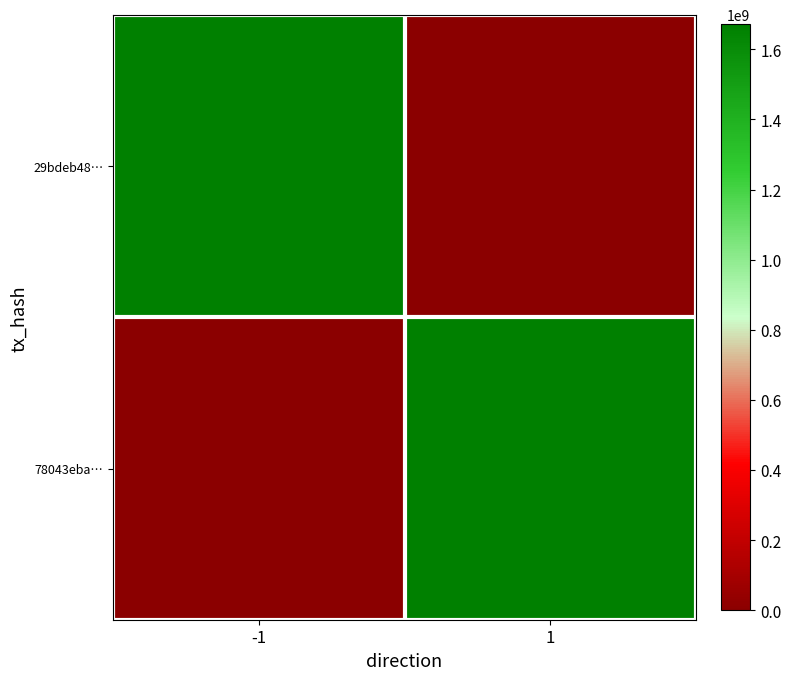

At which category is the sum across all series the highest?

-1